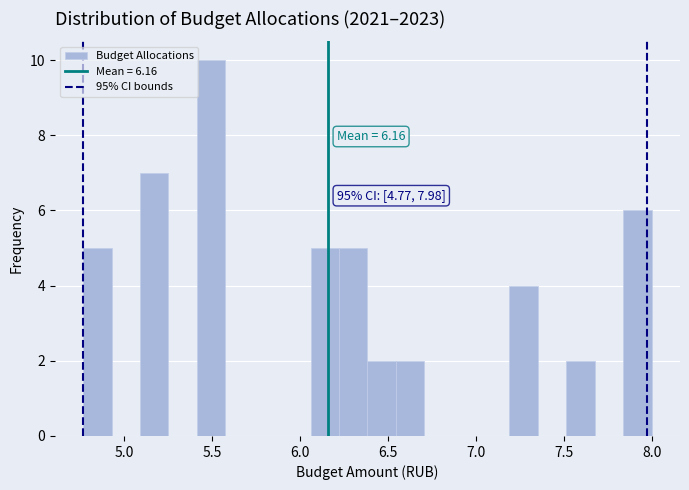

Read against the x-axis, roughly where is the centre of the tallest bar?

5.50